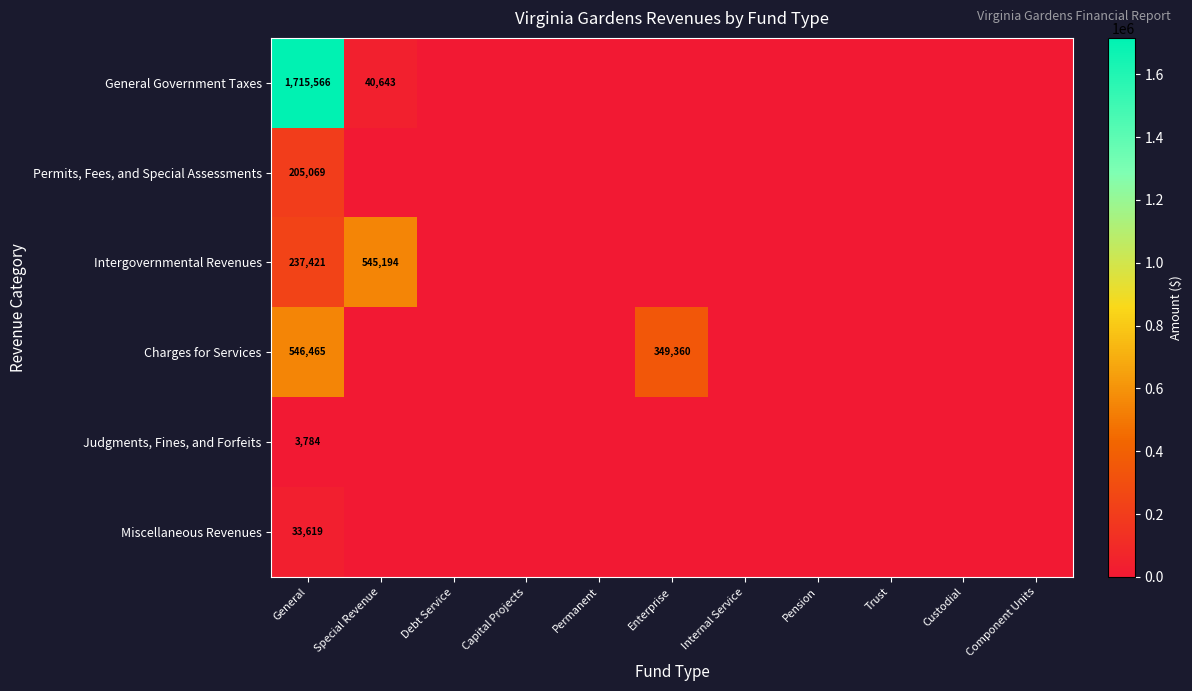

What is the spread (max minus min) of values at General?

1711782